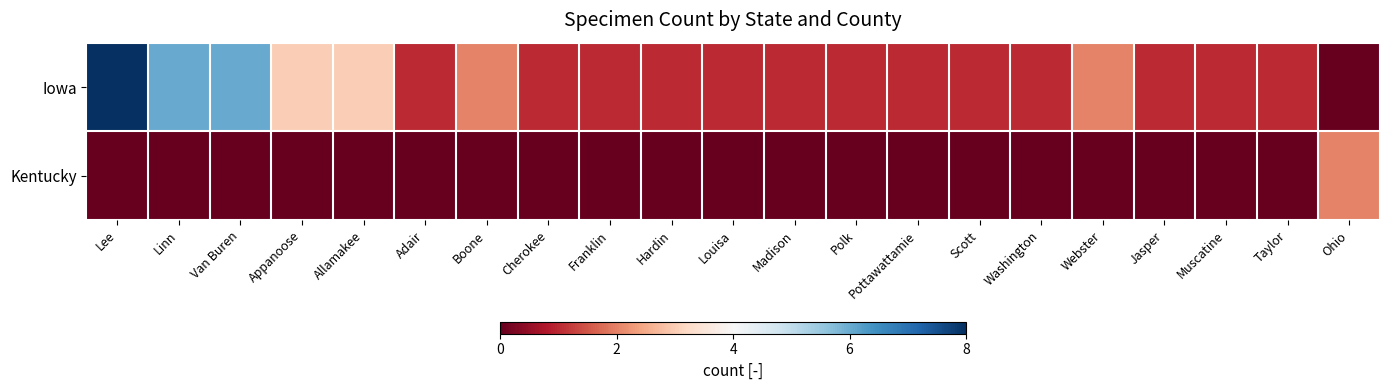

Reading left to right, list all the values displayed in this chart.

Iowa: Lee=8	Linn=6	Van Buren=6	Appanoose=3	Allamakee=3	Adair=1	Boone=2	Cherokee=1	Franklin=1	Hardin=1	Louisa=1	Madison=1	Polk=1	Pottawattamie=1	Scott=1	Washington=1	Webster=2	Jasper=1	Muscatine=1	Taylor=1	Ohio=0
Kentucky: Lee=0	Linn=0	Van Buren=0	Appanoose=0	Allamakee=0	Adair=0	Boone=0	Cherokee=0	Franklin=0	Hardin=0	Louisa=0	Madison=0	Polk=0	Pottawattamie=0	Scott=0	Washington=0	Webster=0	Jasper=0	Muscatine=0	Taylor=0	Ohio=2